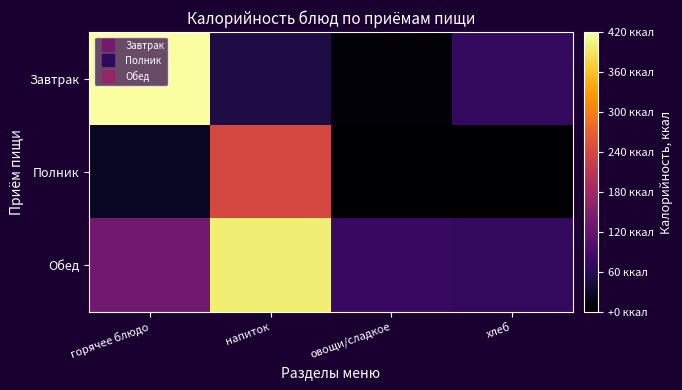

What is the total value across all series at овощи/сладкое?

79.2